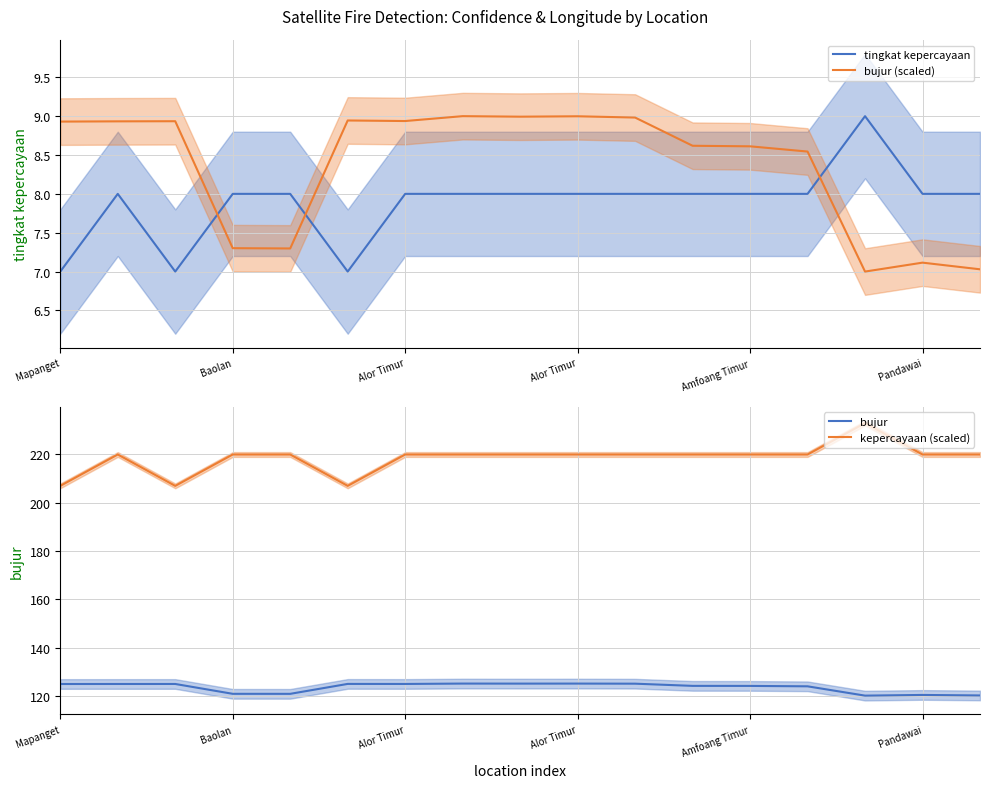

True or false: bujur (scaled) and kepercayaan (scaled) intersect in this chart.

False